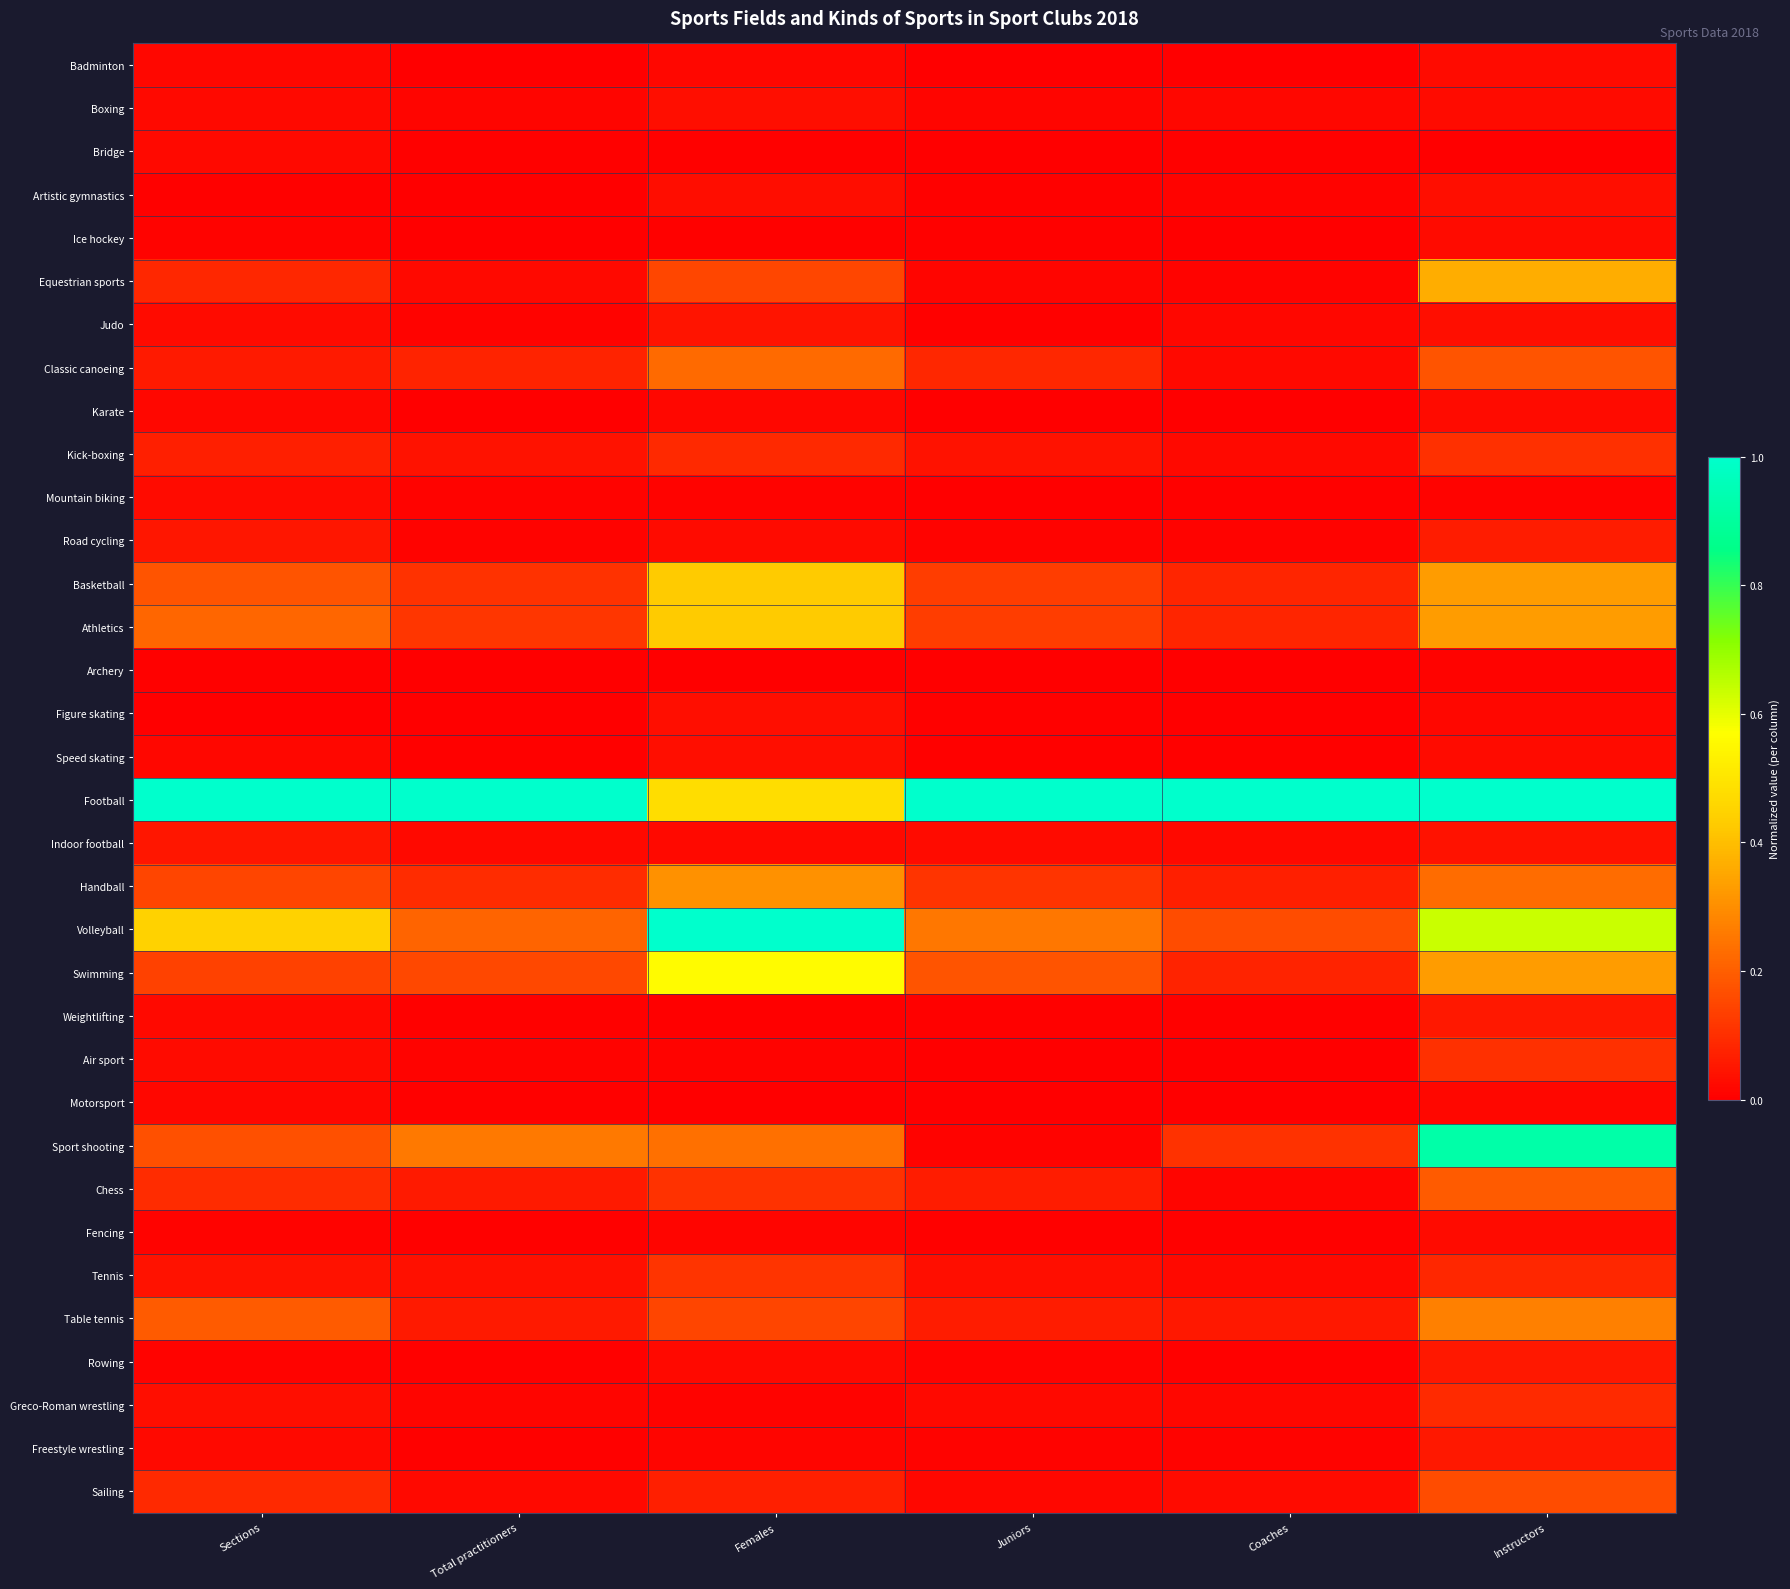

Reading left to right, transcribe all the data shown in this chart.

Badminton: Sections=0.0	Total practitioners=0.0	Females=0.0	Juniors=0.0	Coaches=0.0	Instructors=0.0
Boxing: Sections=0.0	Total practitioners=0.0	Females=0.0	Juniors=0.0	Coaches=0.0	Instructors=0.0
Bridge: Sections=0.0	Total practitioners=0.0	Females=0.0	Juniors=0.0	Coaches=0.0	Instructors=0.0
Artistic gymnastics: Sections=0.0	Total practitioners=0.0	Females=0.0	Juniors=0.0	Coaches=0.0	Instructors=0.0
Ice hockey: Sections=0.0	Total practitioners=0.0	Females=0.0	Juniors=0.0	Coaches=0.0	Instructors=0.0
Equestrian sports: Sections=0.1	Total practitioners=0.0	Females=0.2	Juniors=0.0	Coaches=0.0	Instructors=0.4
Judo: Sections=0.0	Total practitioners=0.0	Females=0.0	Juniors=0.0	Coaches=0.0	Instructors=0.0
Classic canoeing: Sections=0.1	Total practitioners=0.1	Females=0.2	Juniors=0.1	Coaches=0.0	Instructors=0.2
Karate: Sections=0.0	Total practitioners=0.0	Females=0.0	Juniors=0.0	Coaches=0.0	Instructors=0.0
Kick-boxing: Sections=0.1	Total practitioners=0.0	Females=0.1	Juniors=0.0	Coaches=0.0	Instructors=0.1
Mountain biking: Sections=0.0	Total practitioners=0.0	Females=0.0	Juniors=0.0	Coaches=0.0	Instructors=0.0
Road cycling: Sections=0.0	Total practitioners=0.0	Females=0.0	Juniors=0.0	Coaches=0.0	Instructors=0.1
Basketball: Sections=0.2	Total practitioners=0.1	Females=0.4	Juniors=0.1	Coaches=0.1	Instructors=0.3
Athletics: Sections=0.2	Total practitioners=0.1	Females=0.4	Juniors=0.1	Coaches=0.1	Instructors=0.3
Archery: Sections=0.0	Total practitioners=0.0	Females=0.0	Juniors=0.0	Coaches=0.0	Instructors=0.0
Figure skating: Sections=0.0	Total practitioners=0.0	Females=0.0	Juniors=0.0	Coaches=0.0	Instructors=0.0
Speed skating: Sections=0.0	Total practitioners=0.0	Females=0.0	Juniors=0.0	Coaches=0.0	Instructors=0.0
Football: Sections=1.0	Total practitioners=1.0	Females=0.5	Juniors=1.0	Coaches=1.0	Instructors=1.0
Indoor football: Sections=0.0	Total practitioners=0.0	Females=0.0	Juniors=0.0	Coaches=0.0	Instructors=0.0
Handball: Sections=0.1	Total practitioners=0.1	Females=0.3	Juniors=0.1	Coaches=0.1	Instructors=0.2
Volleyball: Sections=0.4	Total practitioners=0.2	Females=1.0	Juniors=0.3	Coaches=0.2	Instructors=0.6
Swimming: Sections=0.1	Total practitioners=0.2	Females=0.6	Juniors=0.2	Coaches=0.1	Instructors=0.3
Weightlifting: Sections=0.0	Total practitioners=0.0	Females=0.0	Juniors=0.0	Coaches=0.0	Instructors=0.1
Air sport: Sections=0.0	Total practitioners=0.0	Females=0.0	Juniors=0.0	Coaches=0.0	Instructors=0.1
Motorsport: Sections=0.0	Total practitioners=0.0	Females=0.0	Juniors=0.0	Coaches=0.0	Instructors=0.0
Sport shooting: Sections=0.2	Total practitioners=0.3	Females=0.2	Juniors=0.0	Coaches=0.1	Instructors=0.9
Chess: Sections=0.1	Total practitioners=0.1	Females=0.1	Juniors=0.1	Coaches=0.0	Instructors=0.2
Fencing: Sections=0.0	Total practitioners=0.0	Females=0.0	Juniors=0.0	Coaches=0.0	Instructors=0.0
Tennis: Sections=0.0	Total practitioners=0.0	Females=0.1	Juniors=0.0	Coaches=0.0	Instructors=0.1
Table tennis: Sections=0.2	Total practitioners=0.1	Females=0.1	Juniors=0.1	Coaches=0.1	Instructors=0.3
Rowing: Sections=0.0	Total practitioners=0.0	Females=0.0	Juniors=0.0	Coaches=0.0	Instructors=0.1
Greco-Roman wrestling: Sections=0.0	Total practitioners=0.0	Females=0.0	Juniors=0.0	Coaches=0.0	Instructors=0.1
Freestyle wrestling: Sections=0.0	Total practitioners=0.0	Females=0.0	Juniors=0.0	Coaches=0.0	Instructors=0.1
Sailing: Sections=0.1	Total practitioners=0.0	Females=0.1	Juniors=0.0	Coaches=0.0	Instructors=0.2